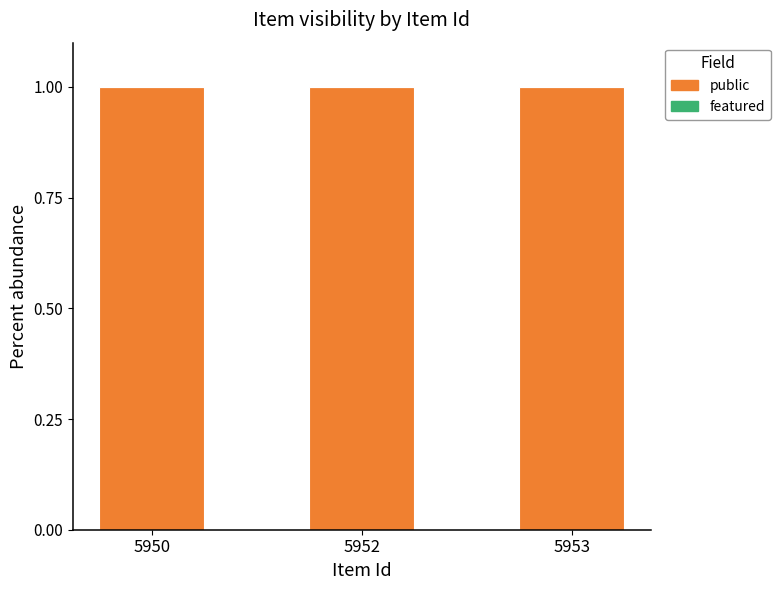

How many bars are there in total?

6